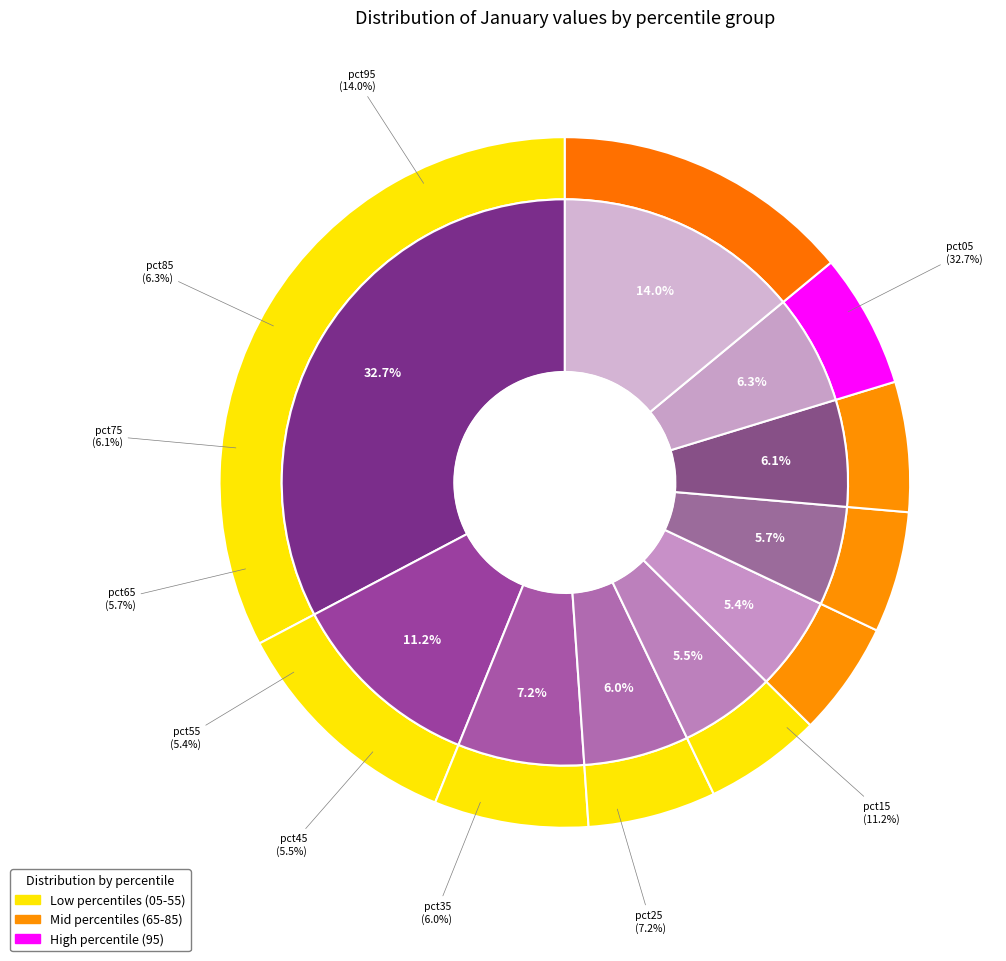

Rank the categories by value from lowest to highest.

pct55, pct45, pct65, pct35, pct75, pct85, pct25, pct15, pct95, pct05